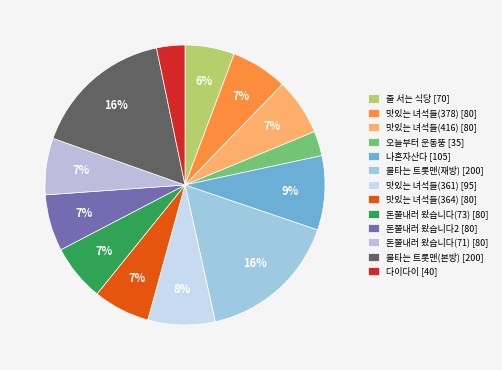

What percentage is NOT represented by 불타는 트롯맨(본방)?

83.7%